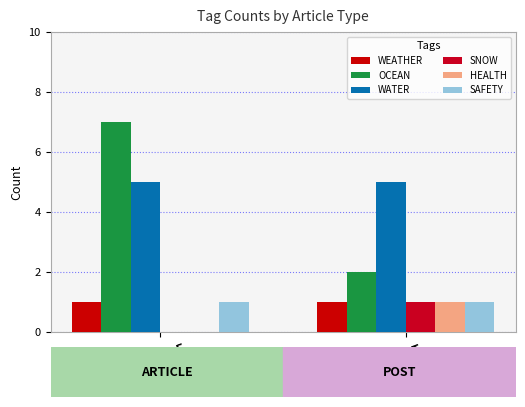

What are all the series names shown in the legend?

WEATHER, OCEAN, WATER, SNOW, HEALTH, SAFETY